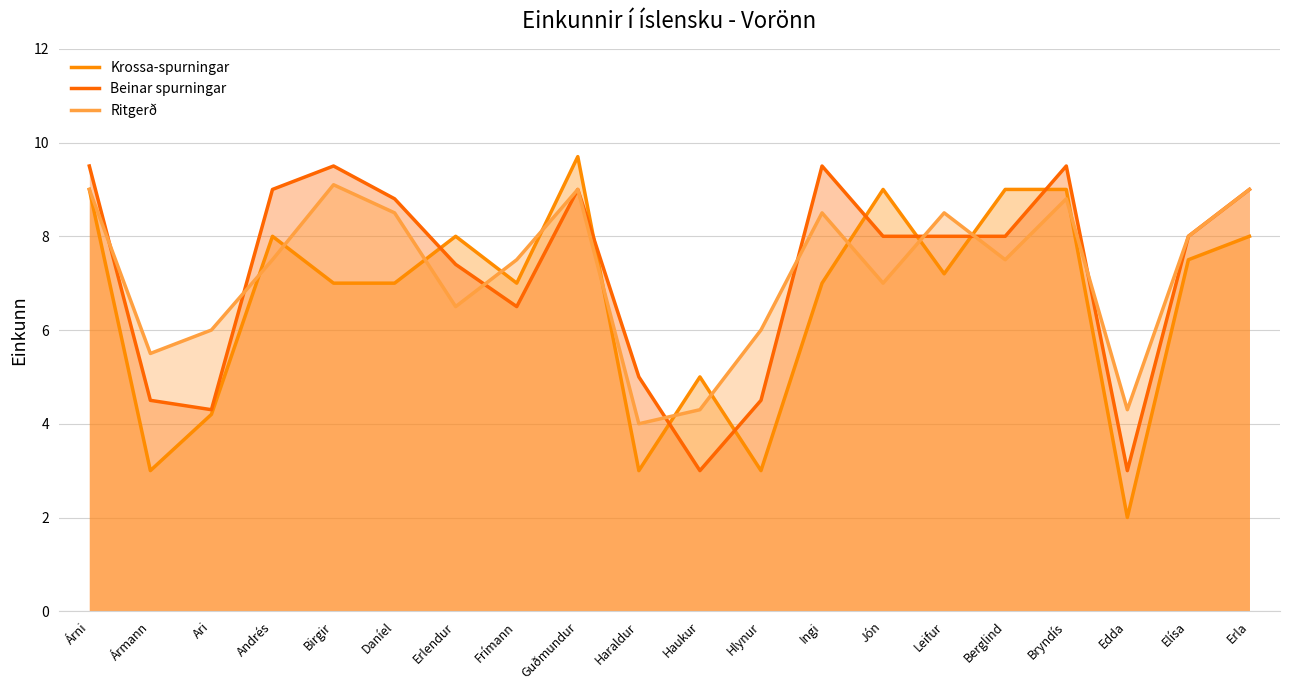

What position from the left is Andrés?

4